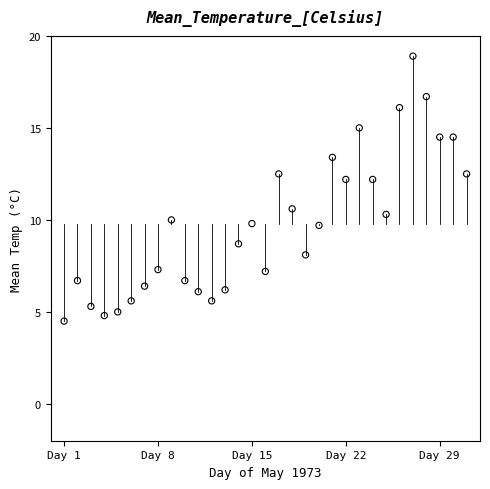

What Y value in the scatter plot is closest to 11?

10.6